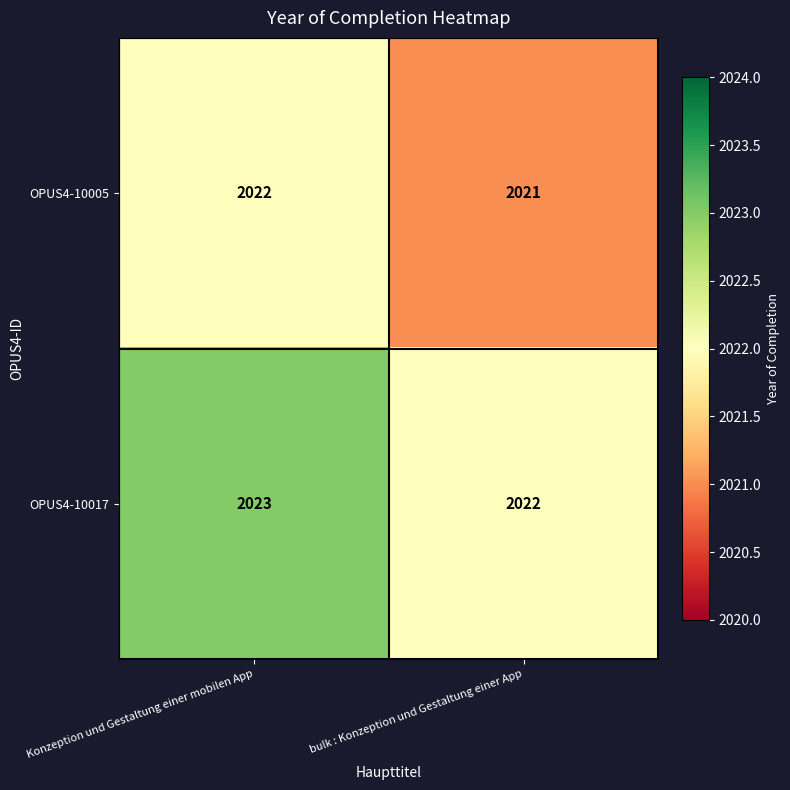

What is the approximate value of OPUS4-10005 at bulk : Konzeption und Gestaltung einer App?

2021